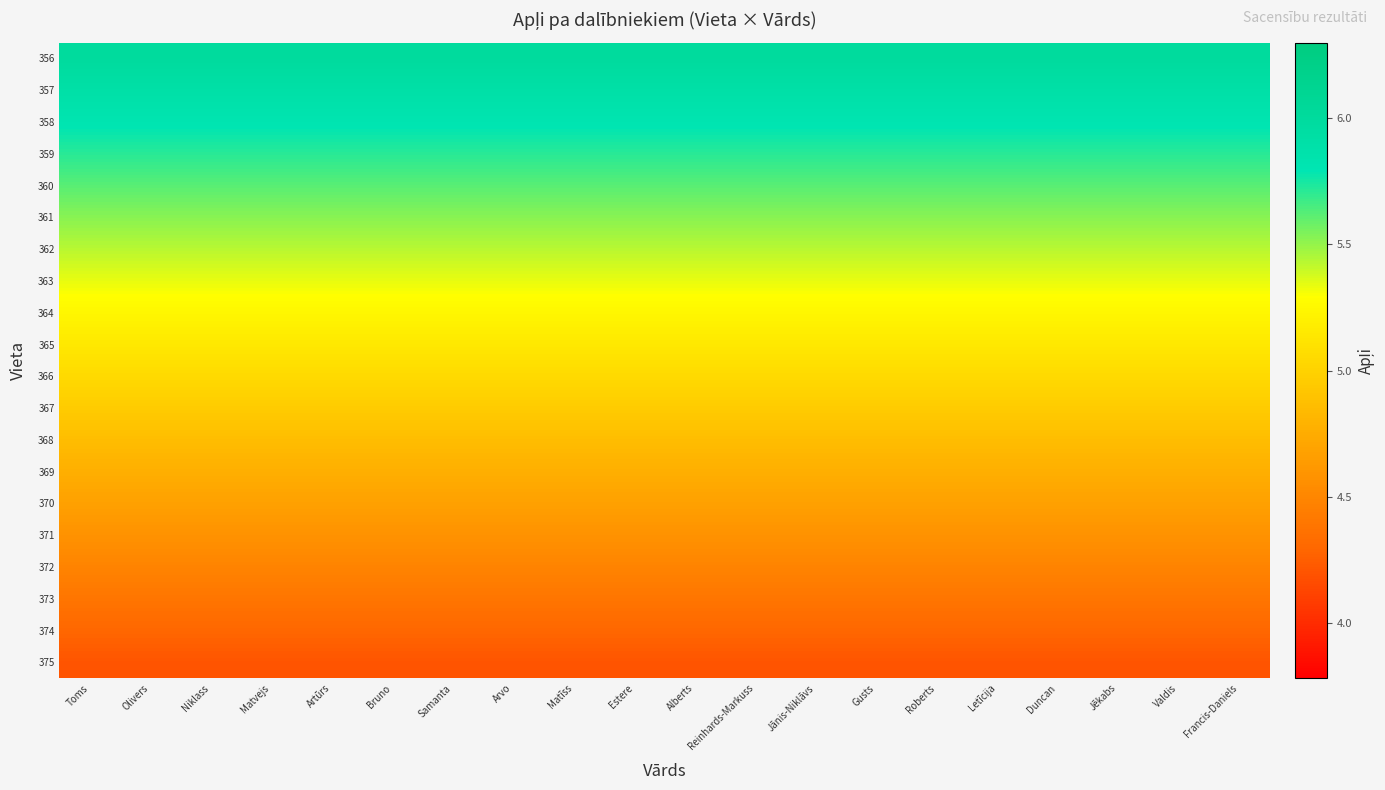

What is the minimum value shown in the chart?

4.2